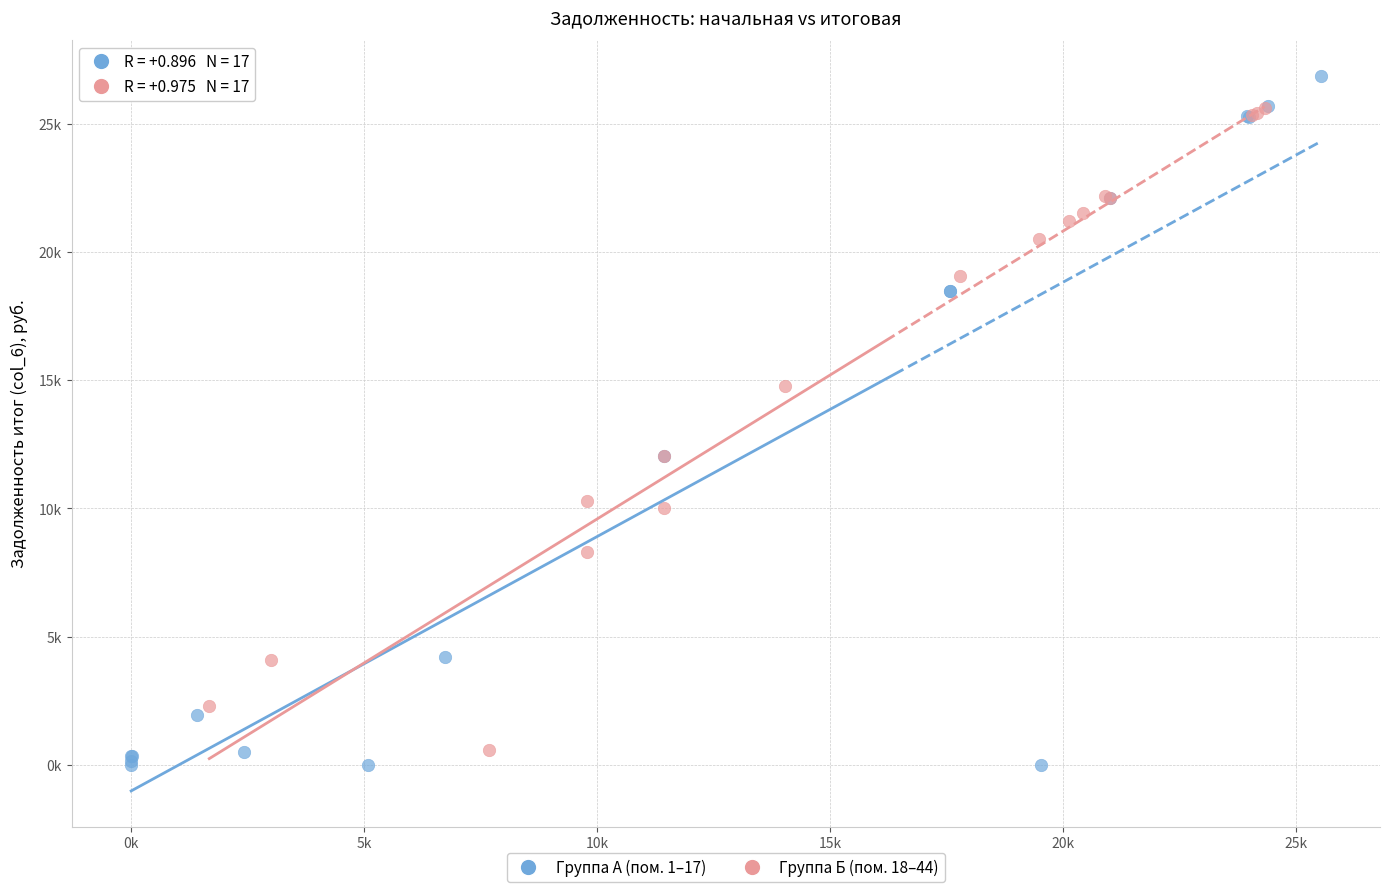

Which series contains the lowest Y value?

Группа А (пом. 1–17)